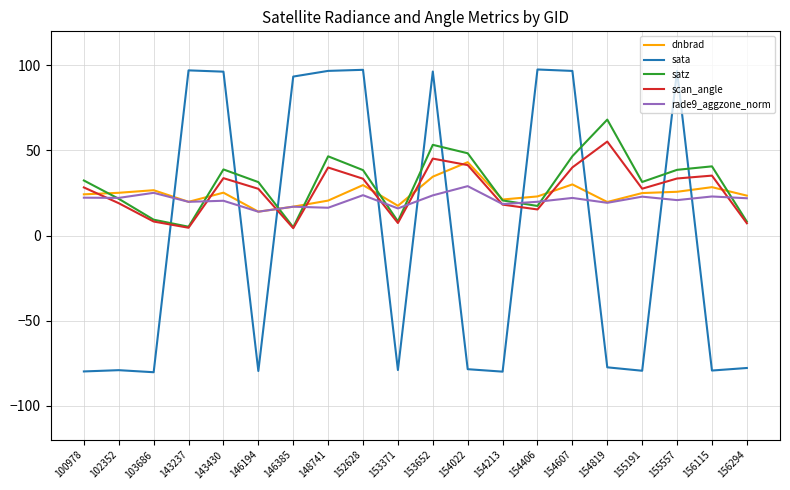

True or false: scan_angle and sata cross at least once.

True